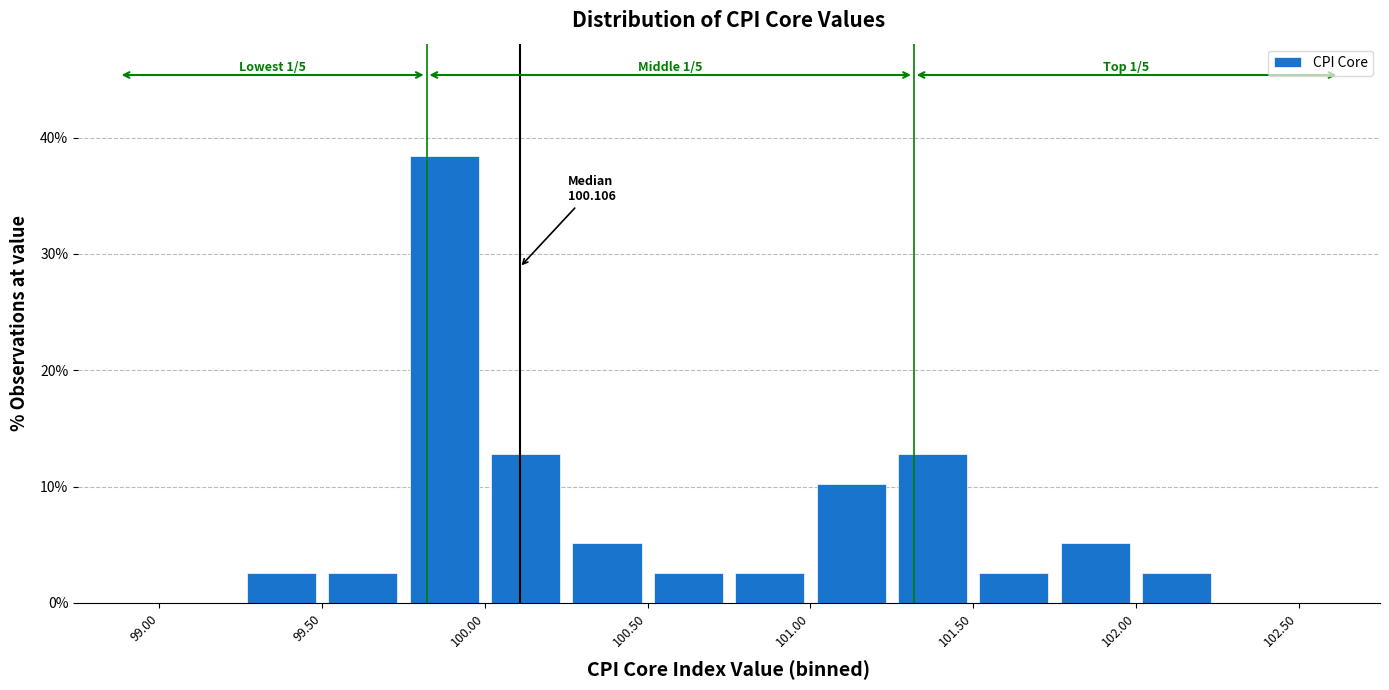

Over which range of the x-axis is the bar tallest?

99.75 to 100.00